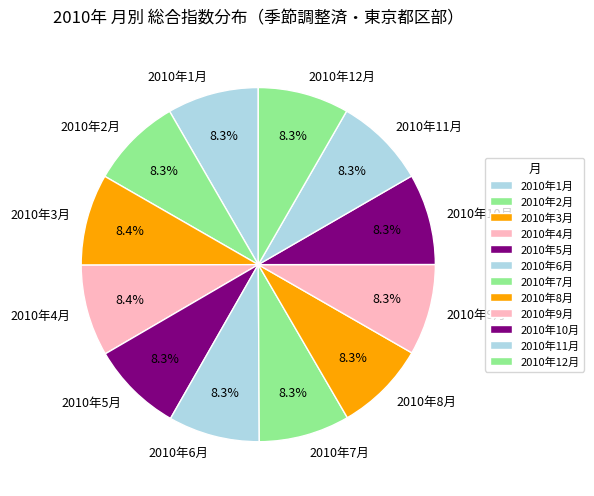

What is the total percentage of 2010年8月 and 2010年7月?

16.6%